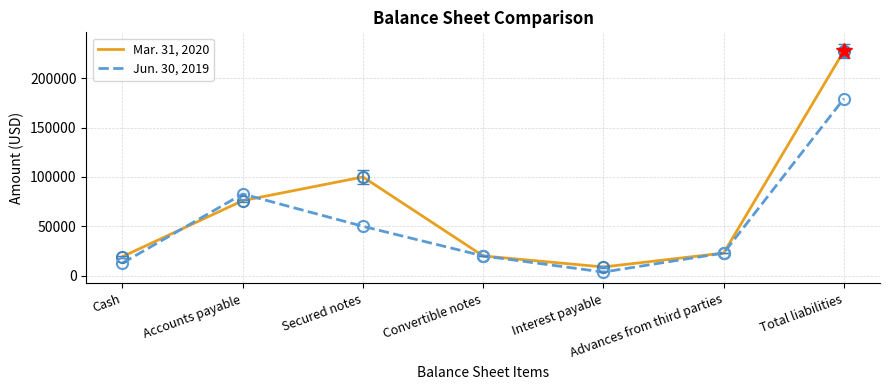

What is the approximate value of Mar. 31, 2020 at Interest payable?

8797